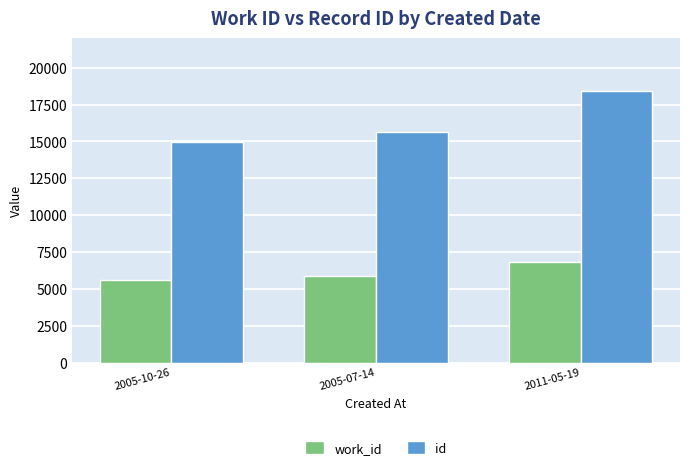

Count the number of categories in the chart.

3